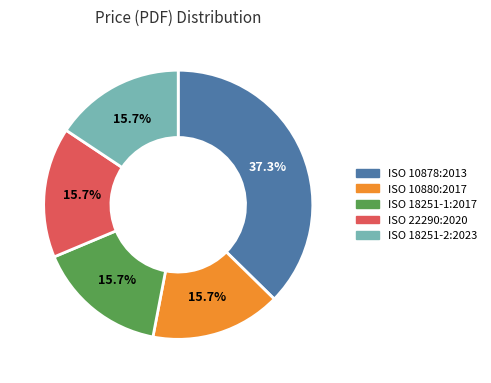

The ISO 10878:2013 slice represents 29% of the pie. True or false?

False